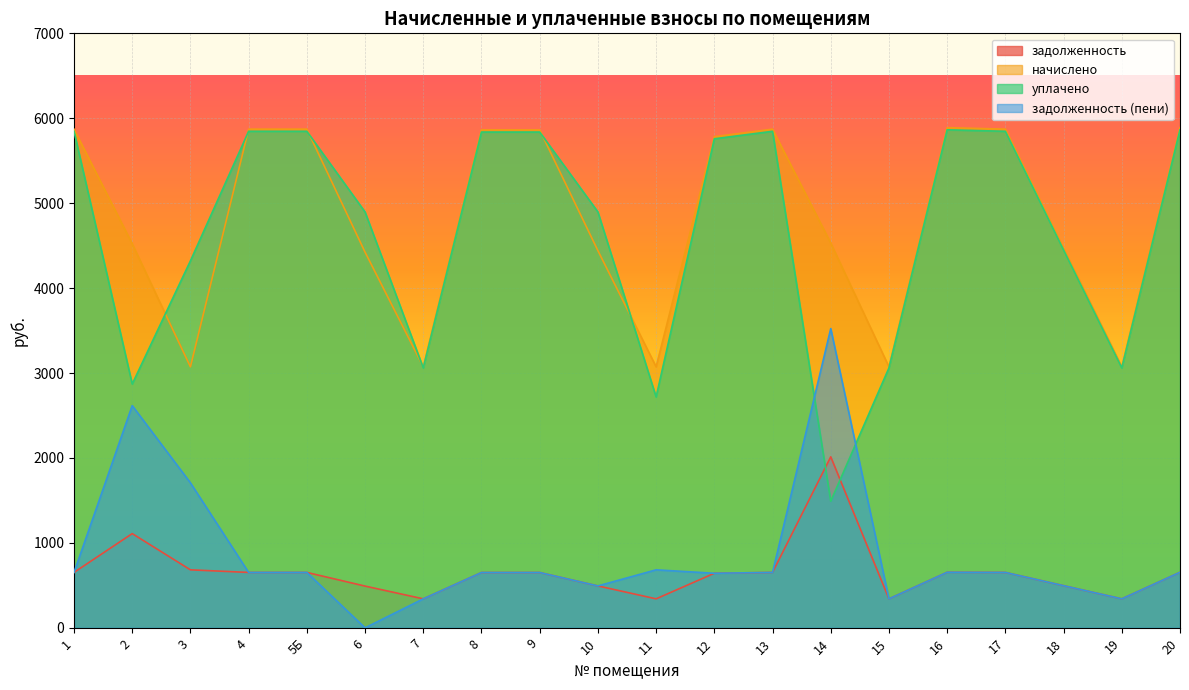

Reading left to right, transcribe all the data shown in this chart.

задолженность: 652.4	1109.5	683.0	652.4	652.4	491.5	341.5	651.4	651.4	493.5	341.5	642.5	652.4	2013.5	341.5	654.4	652.4	496.5	341.5	654.4
начислено: 5871.7	4521.4	3073.5	5871.7	5871.7	4423.8	3073.5	5862.8	5862.8	4441.5	3073.5	5782.9	5871.7	4530.3	3073.5	5889.4	5871.7	4468.1	3073.5	5889.4
уплачено: 5846.6	2870.8	4321.1	5846.6	5846.6	4896.4	3060.3	5837.7	5837.7	4897.0	2718.8	5758.1	5846.6	1490.7	3060.3	5864.2	5846.6	4449.0	3060.3	5864.2
задолженность (пени): 652.4	2616.7	1707.5	652.4	652.4	0.0	341.5	651.4	651.4	493.5	683.0	642.5	652.4	3523.6	341.5	654.4	652.4	496.5	341.5	654.4